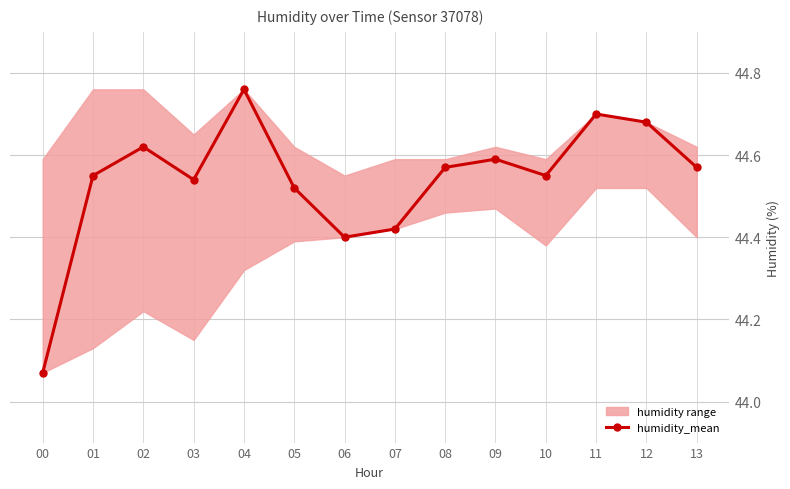

Read the value at 02.

44.6